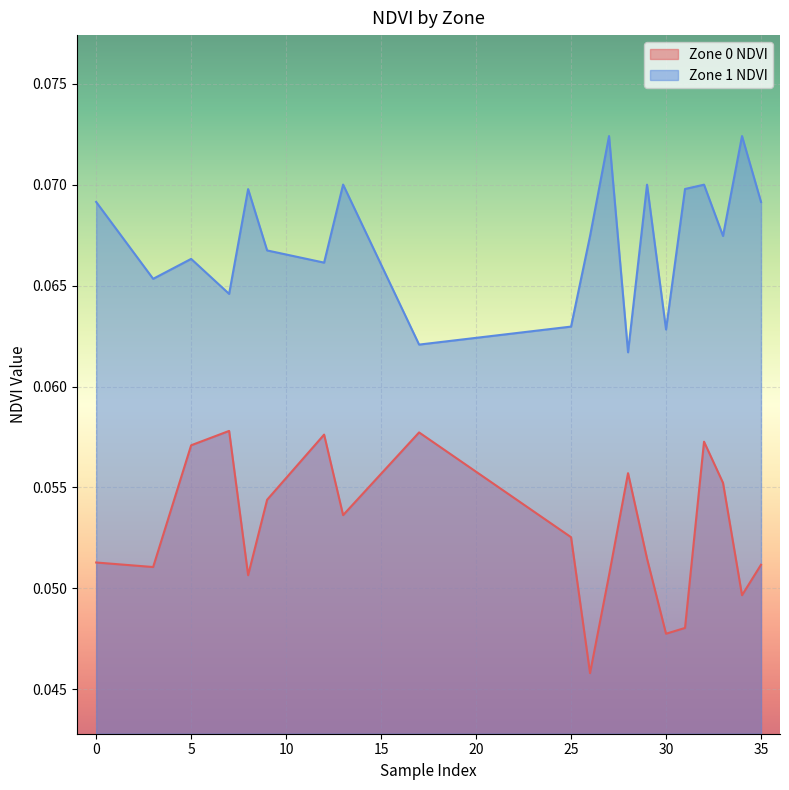

At which label is Zone 1 NDVI closest to 0?

28